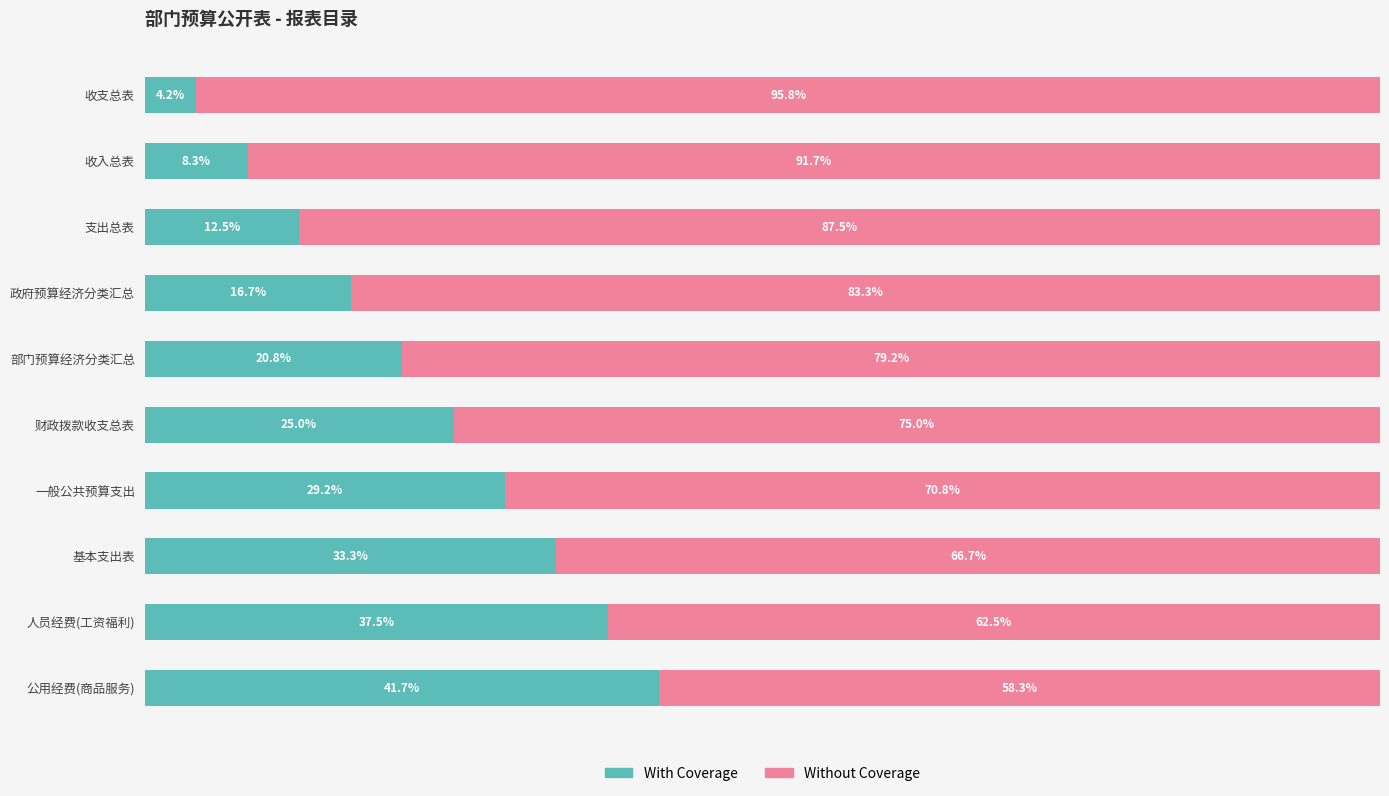

Where is With Coverage nearest to the value 22?

部门预算经济分类汇总